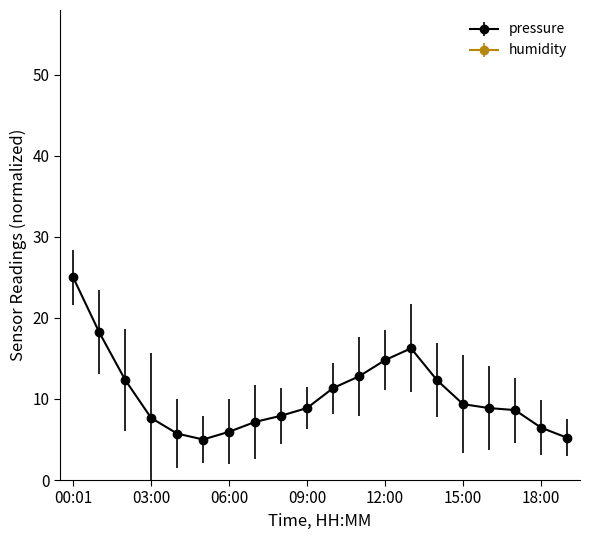

The humidity series shows 110.3 at 09:00. True or false?

False